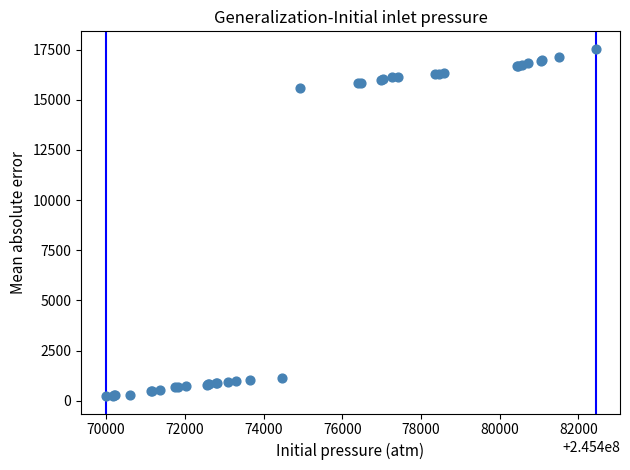

What Y value in the scatter plot is closest to 8889?

15576